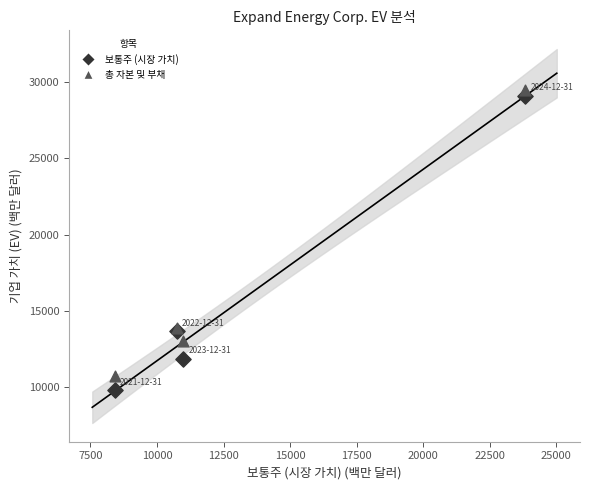

Which series contains the lowest Y value?

보통주 (시장 가치)